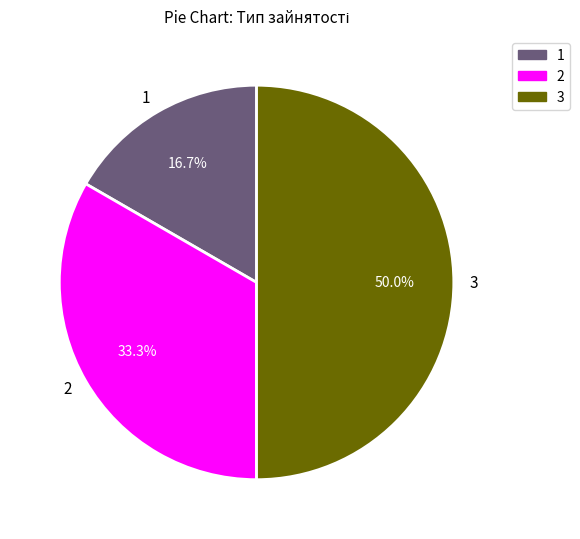

Does 1 represent more than half of the total?

No